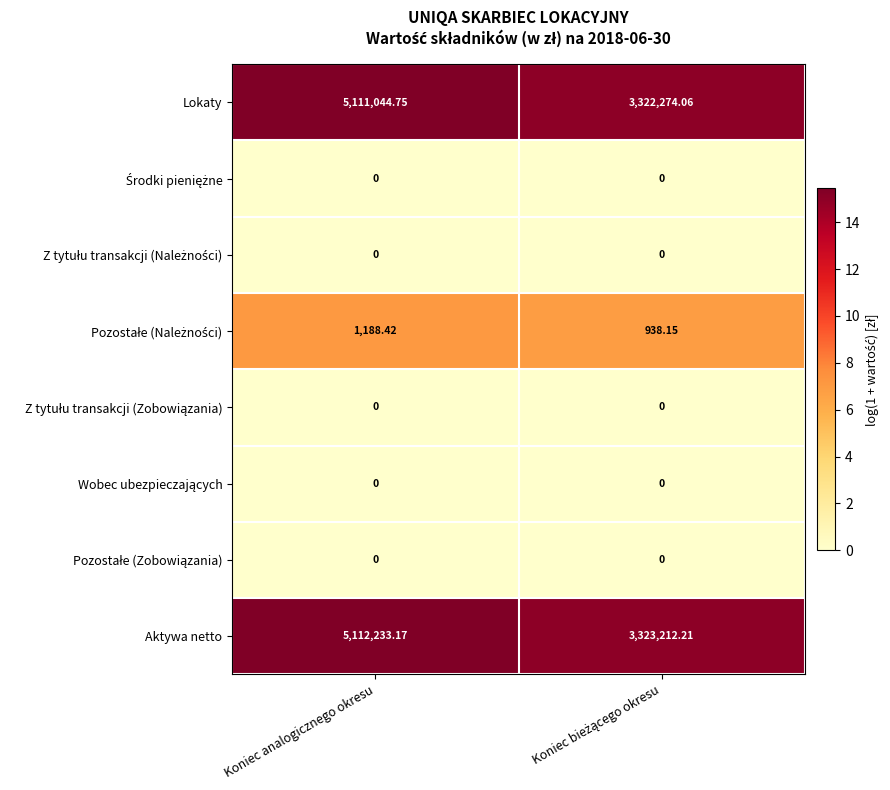

Which series has the largest range (max minus min)?

Aktywa netto